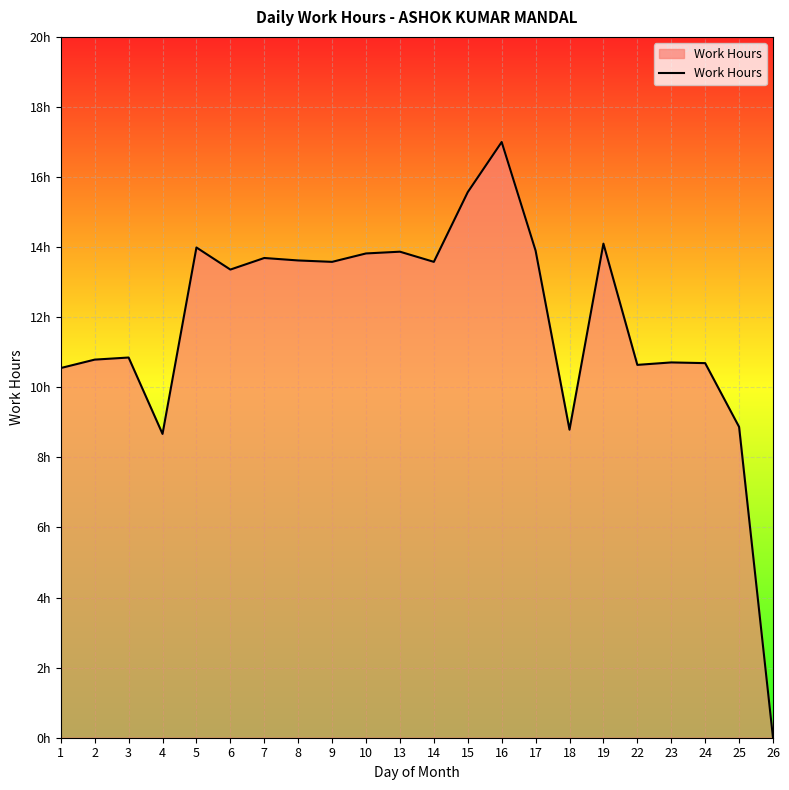

Does the chart have visible grid lines?

Yes